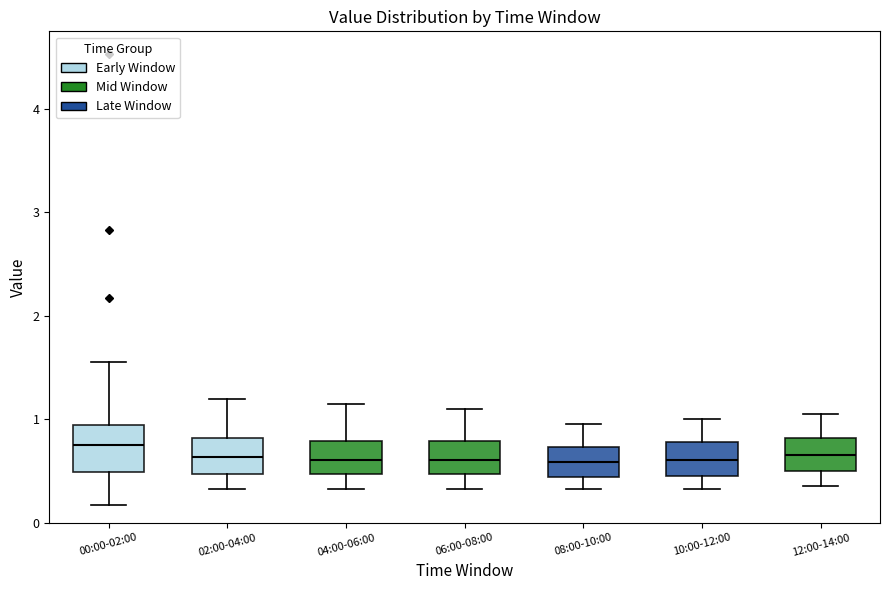

Which box is the tallest, from its lower edge to its upper edge?

00:00-02:00